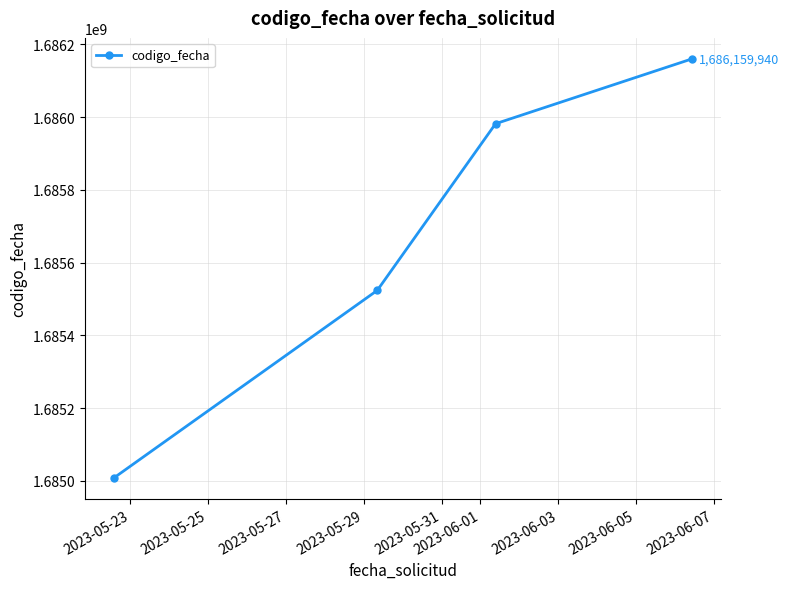

Does the chart display data point markers on the line(s)?

Yes